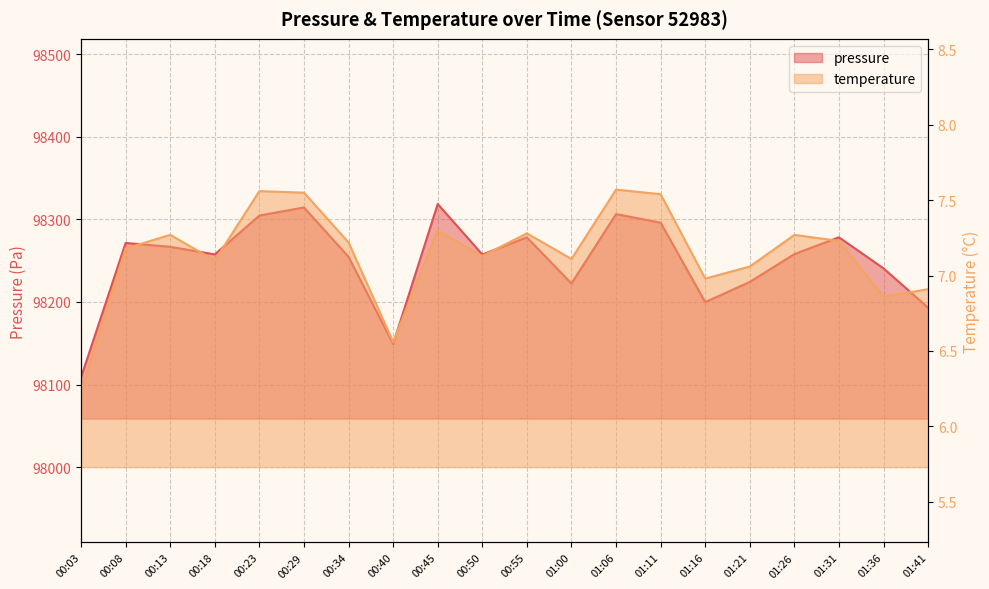

At 01:00, list the series in order from smallest to largest.

temperature, pressure